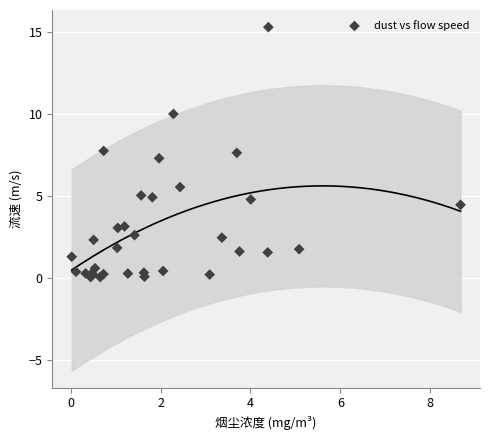

What Y value in the scatter plot is closest to 7?

7.3